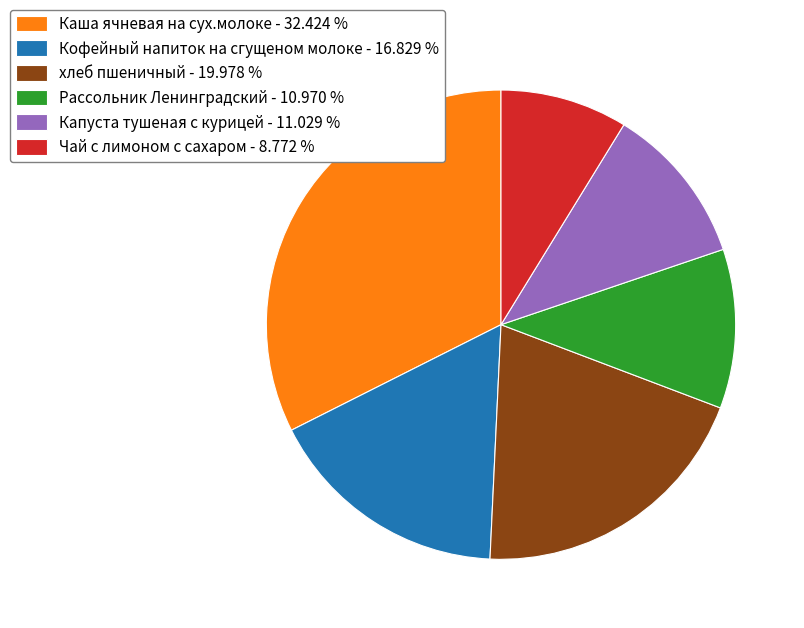

Between Кофейный напиток на сгущеном молоке - 16.829 % and хлеб пшеничный - 19.978 %, which is larger?

хлеб пшеничный - 19.978 %